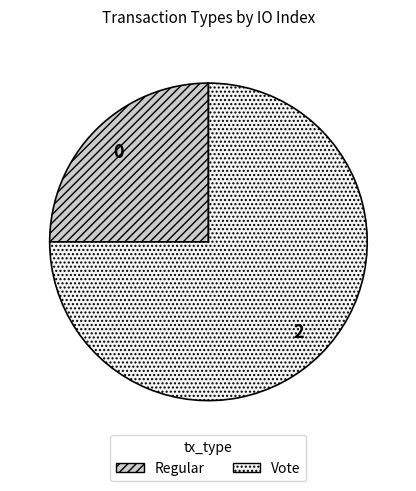

Which slice is the smallest?

Regular